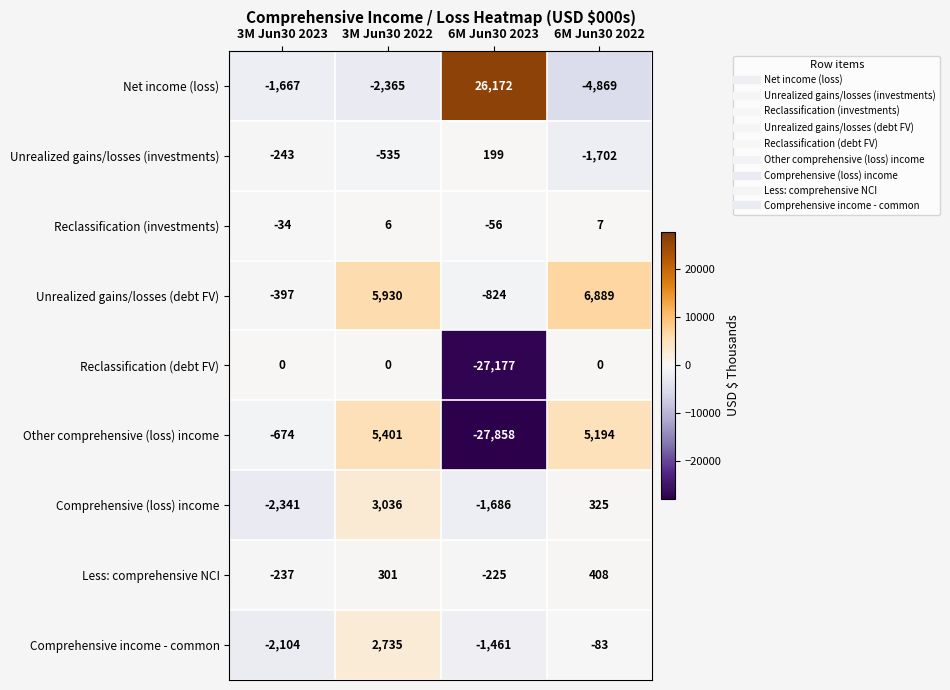

Which label corresponds to the smallest value in the chart?

6M Jun30 2023